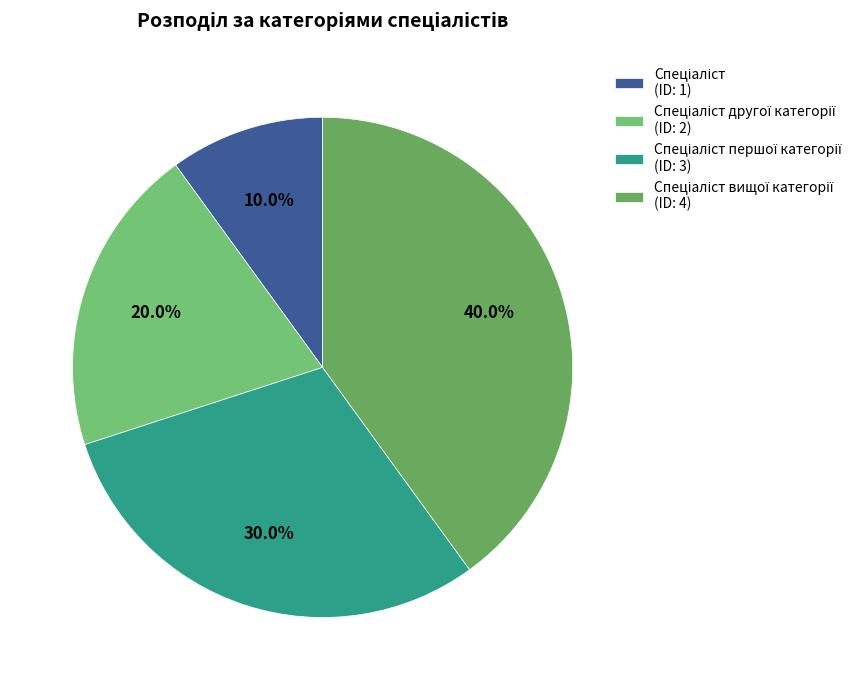

Rank the categories by value from lowest to highest.

Спеціаліст, Спеціаліст другої категорії, Спеціаліст першої категорії, Спеціаліст вищої категорії